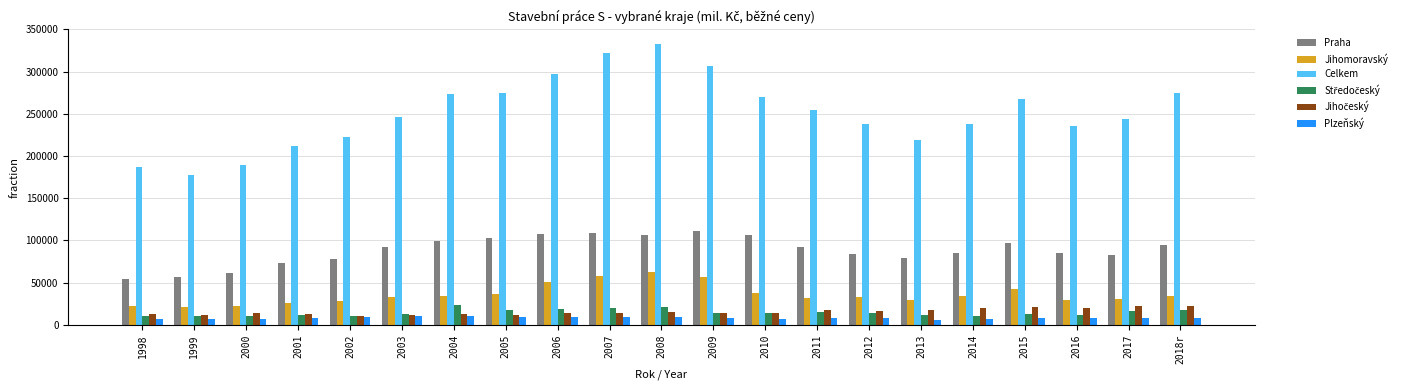

What is the difference between the maximum and minimum values in the Celkem series?

156025.0